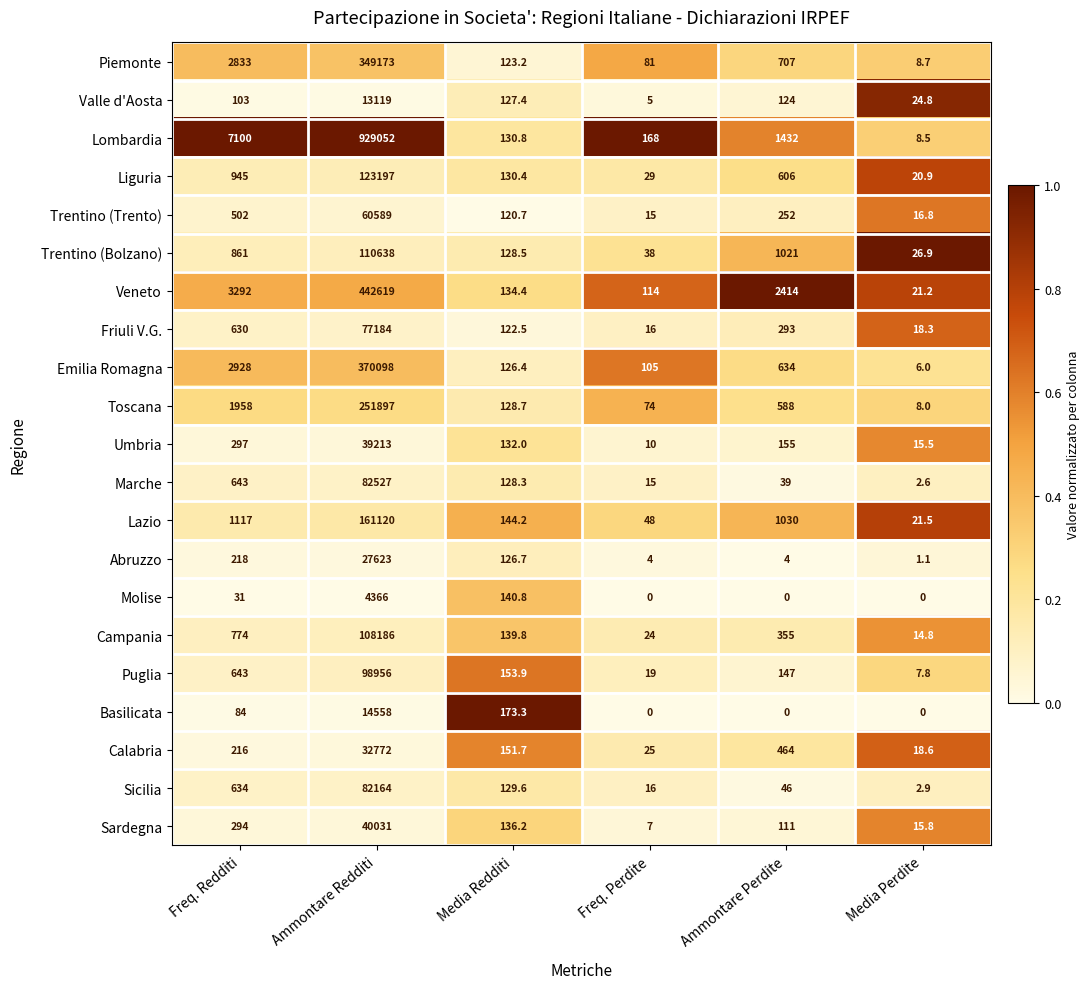

True or false: Marche has a value of 2.6 at Media Perdite.

True